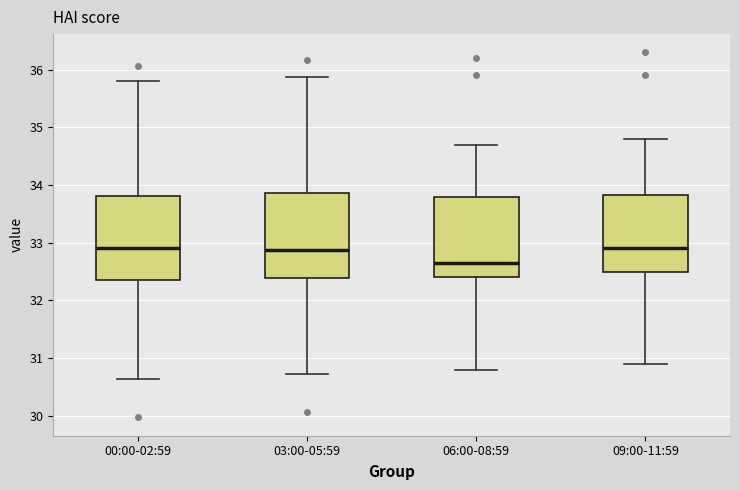

Where does the lower whisker of the box for 03:00-05:59 end on the y-axis? The values are not printed on the chart, so give them approximately, as read against the axis.

30.7